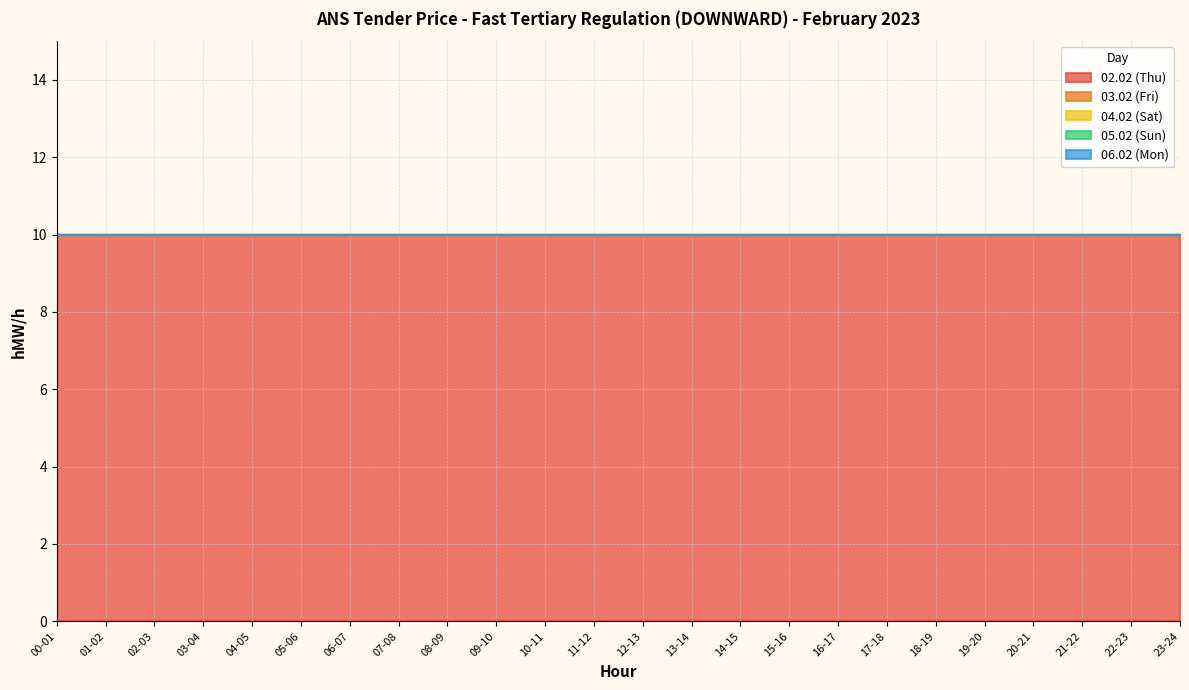

What is the maximum value shown in the chart?

10